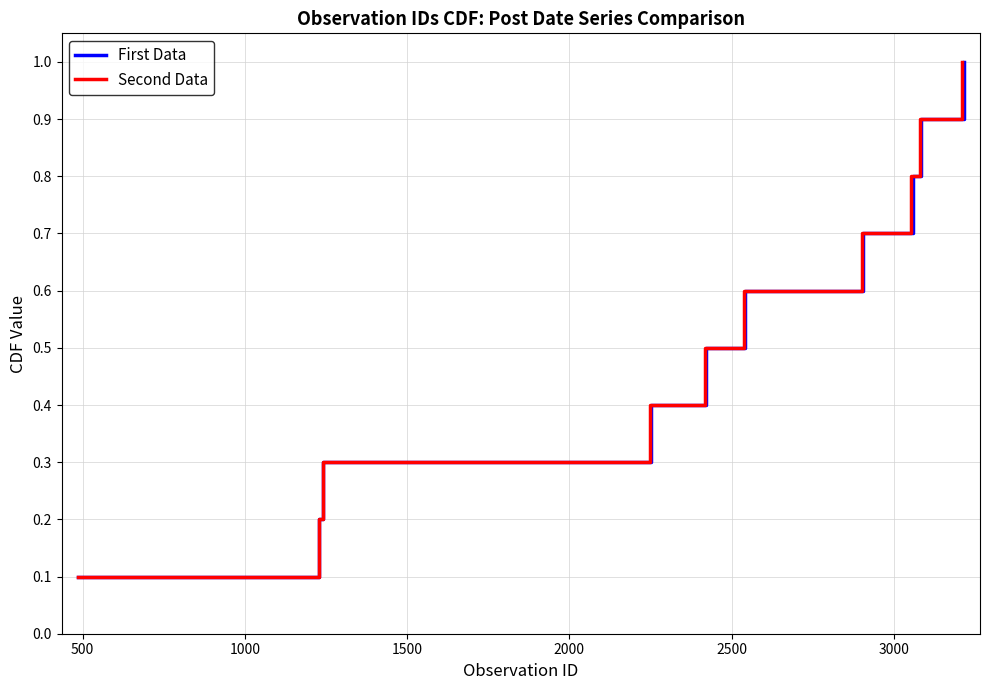

What is the average value of the First Data series?

0.6